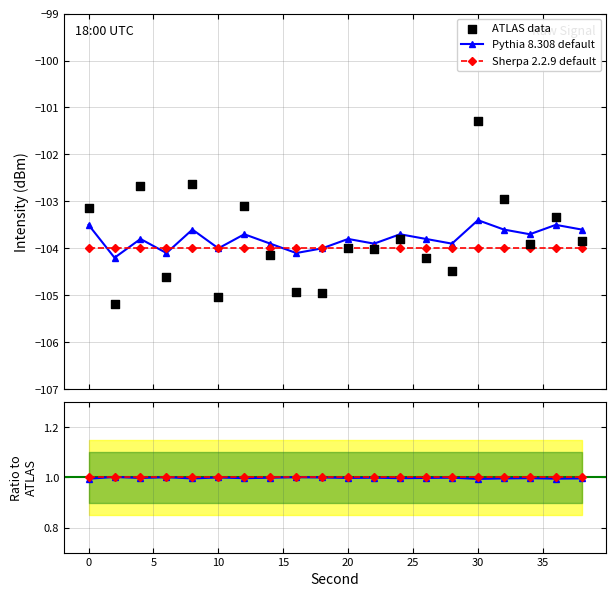

What are all the series names shown in the legend?

Pythia 8.308 default, Sherpa 2.2.9 default, ATLAS data